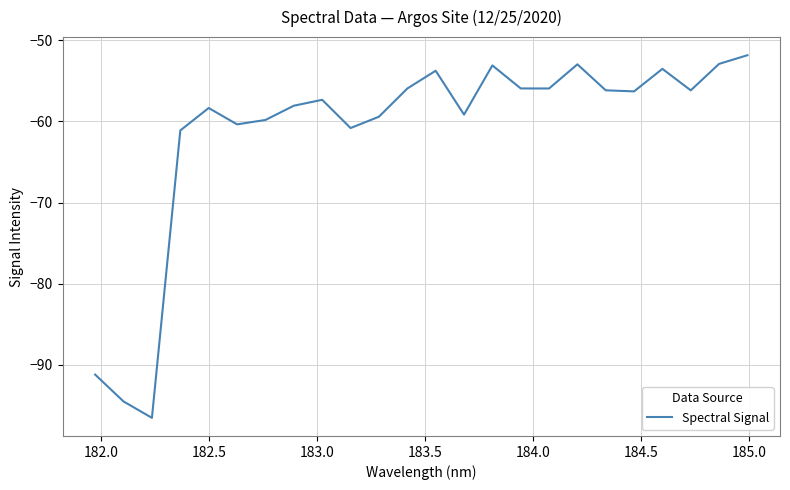

What is the minimum value shown in the chart?

-96.5